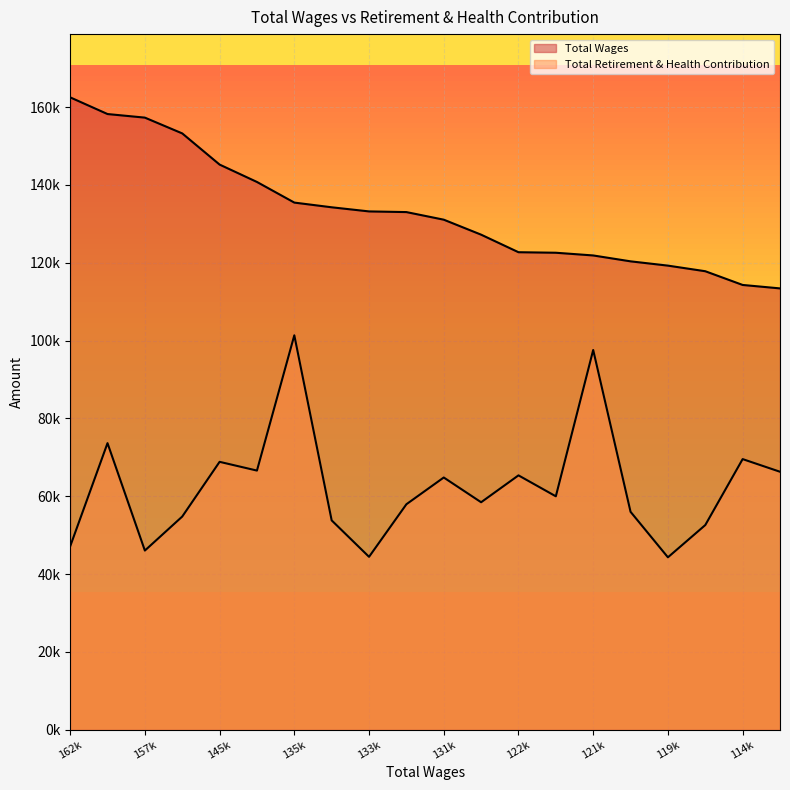

At which label is Total Retirement & Health Contribution closest to 72813?

158192